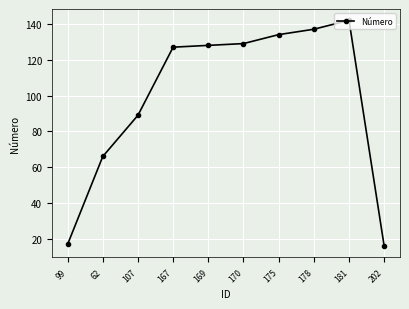

The value at 181 is 142. True or false?

True